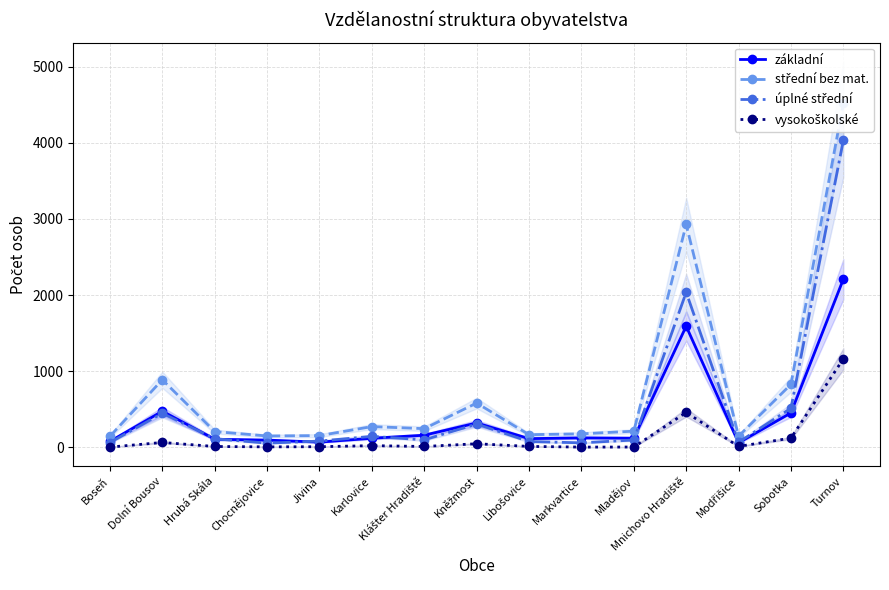

At which category does the chart reach its peak across all series?

Turnov